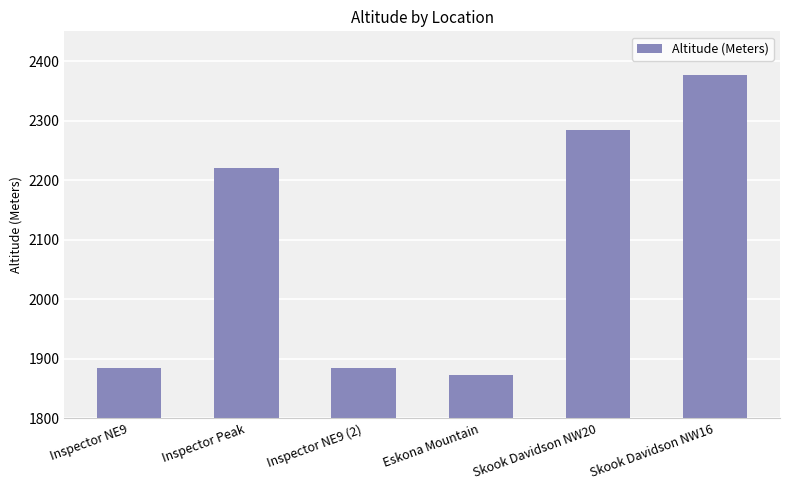

What value does the data have at Inspector Peak, to the nearest 50?

2200